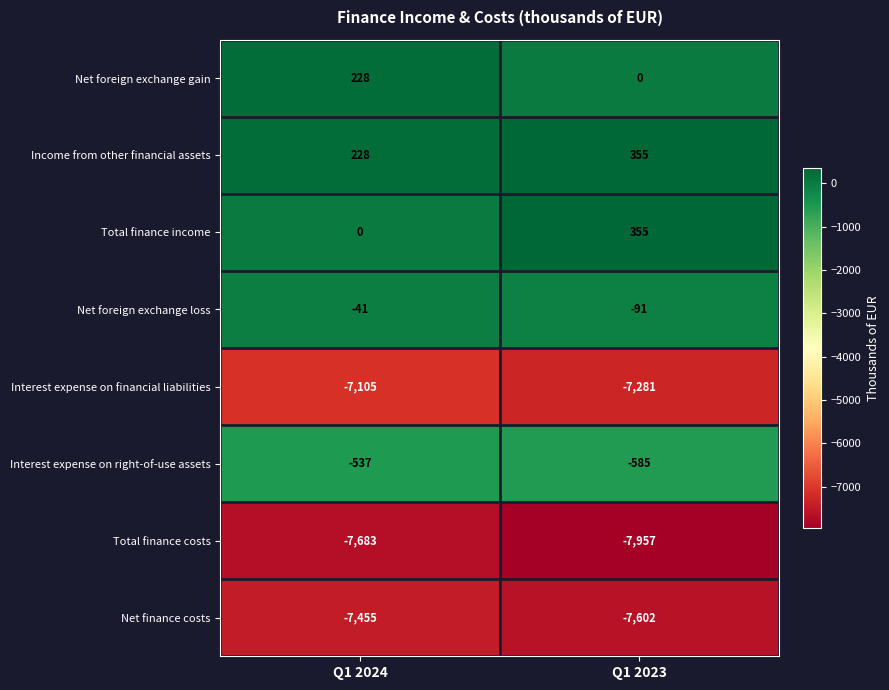

Rank the categories by Net foreign exchange loss value from highest to lowest.

Q1 2024, Q1 2023